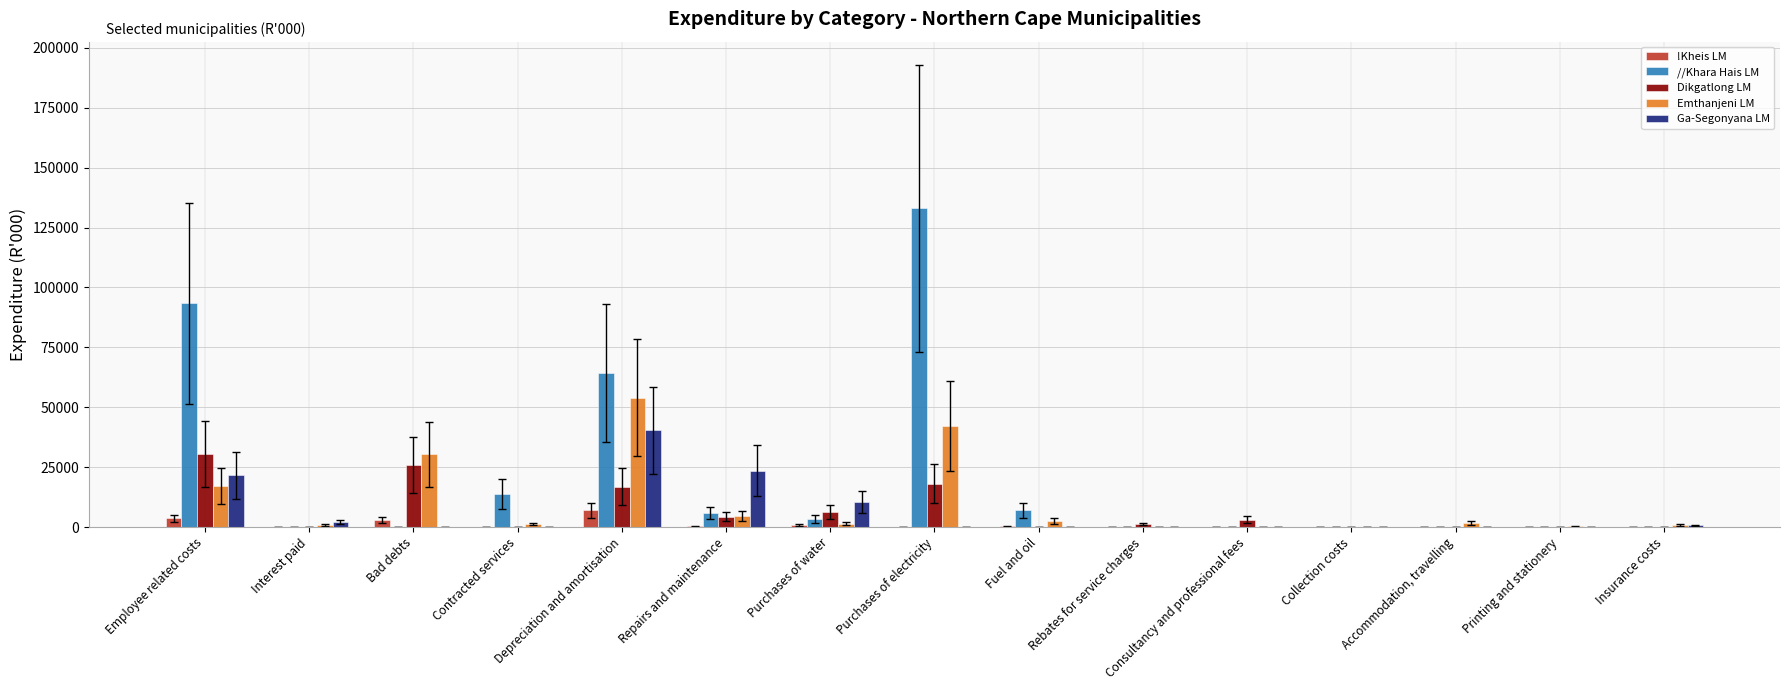

Read the Emthanjeni LM value at Printing and stationery, to the nearest 50.

250